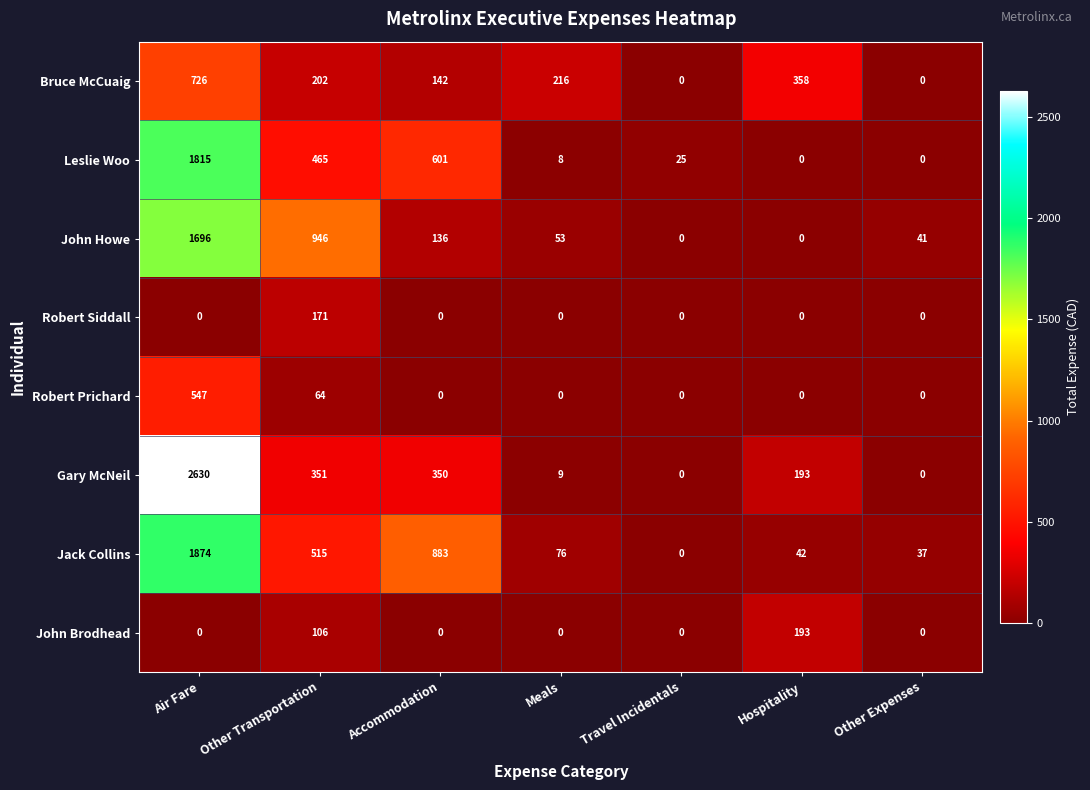

What is the total value across all series at Other Transportation?

2820